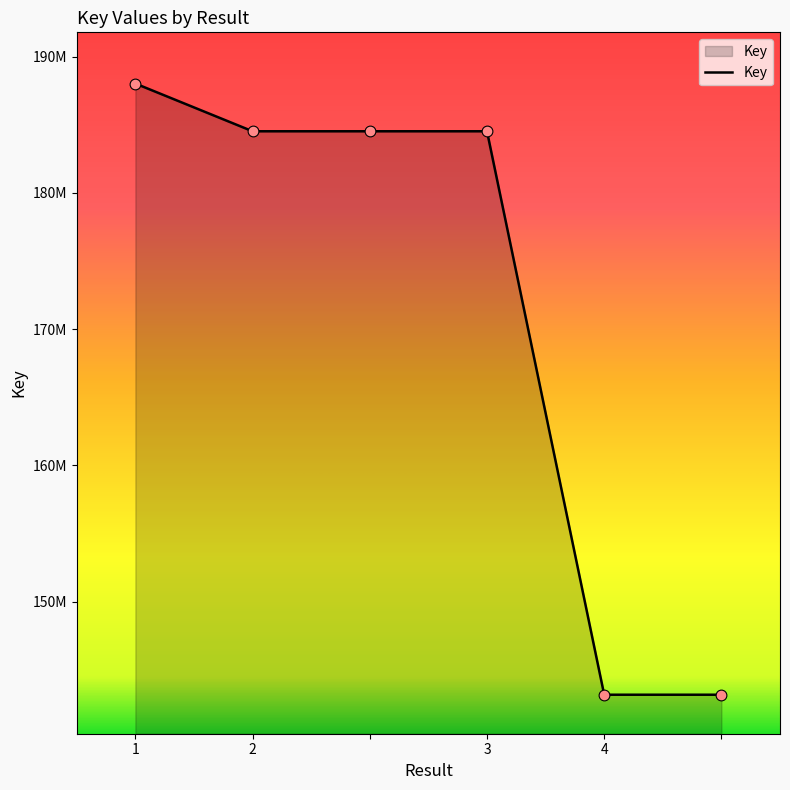

Is this an area chart (filled region under the line)?

Yes